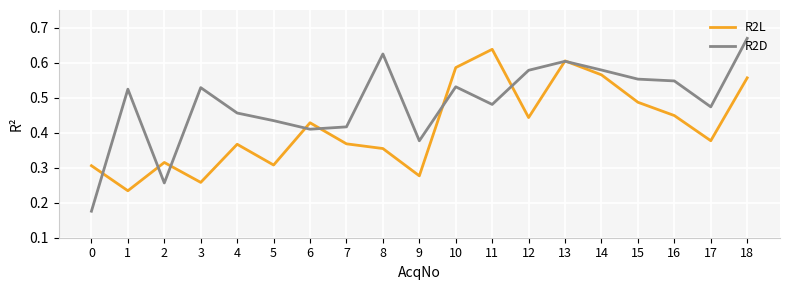

What is the difference between the R2L values at 7 and 2?

0.1